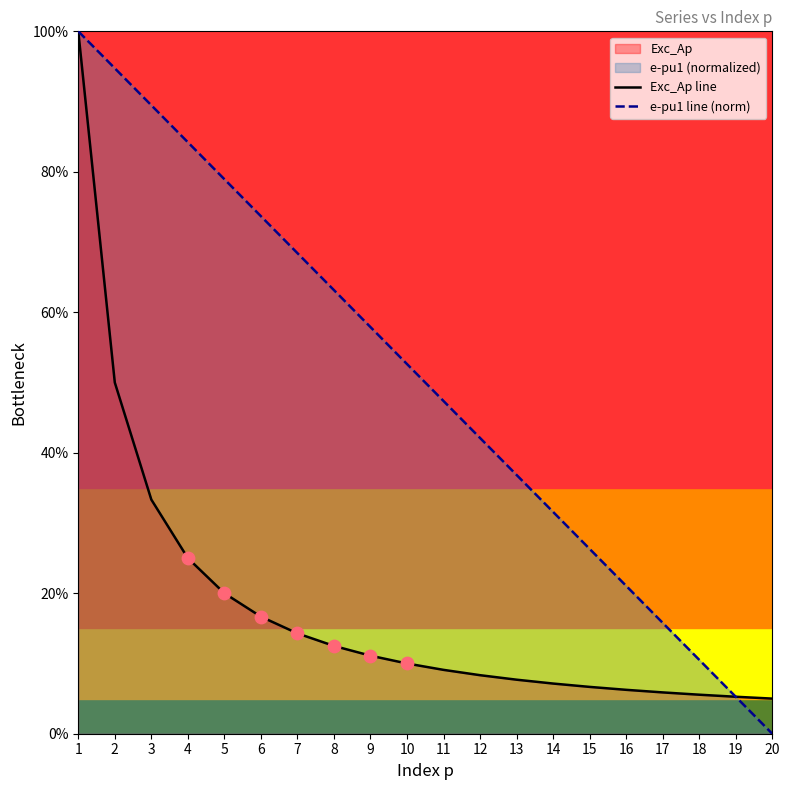

What is the total value across all series at 20?

5.0